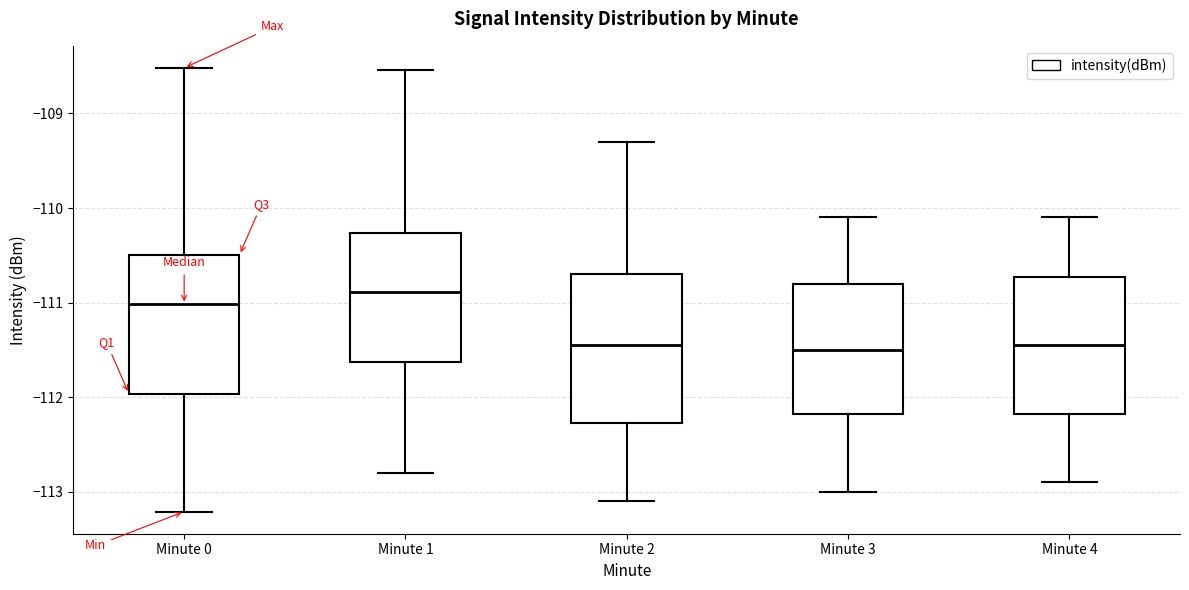

Which box has the highest median line?

Minute 1